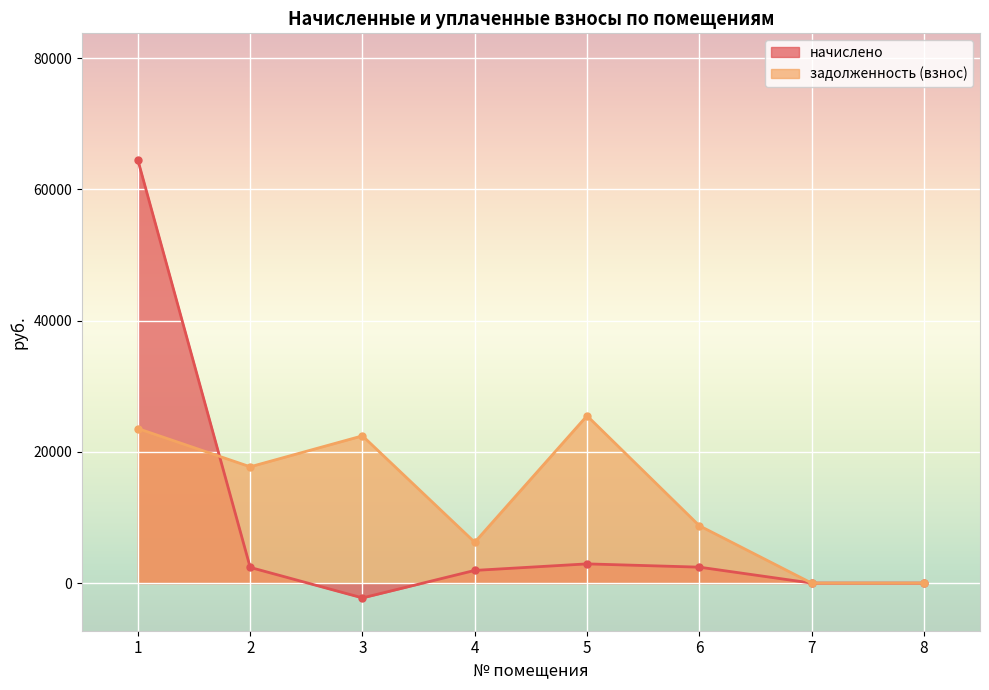

Is it true that начислено equals 64438.9 at 1?

True